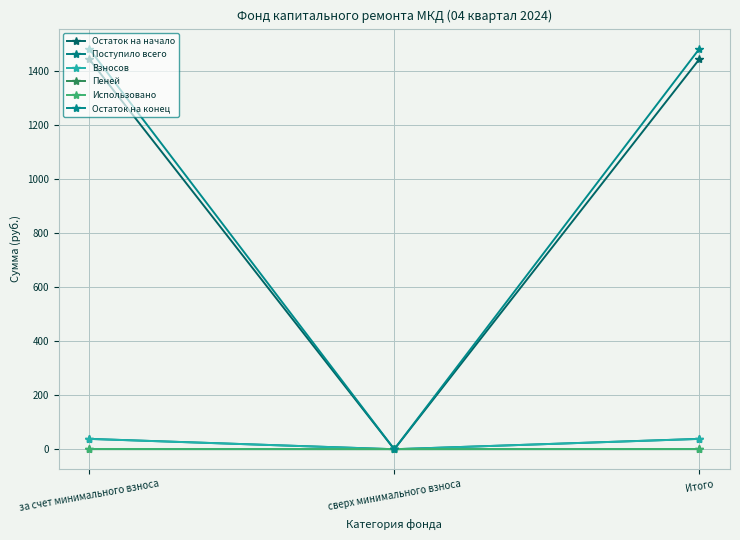

Which series has the largest total across all categories?

Остаток на конец